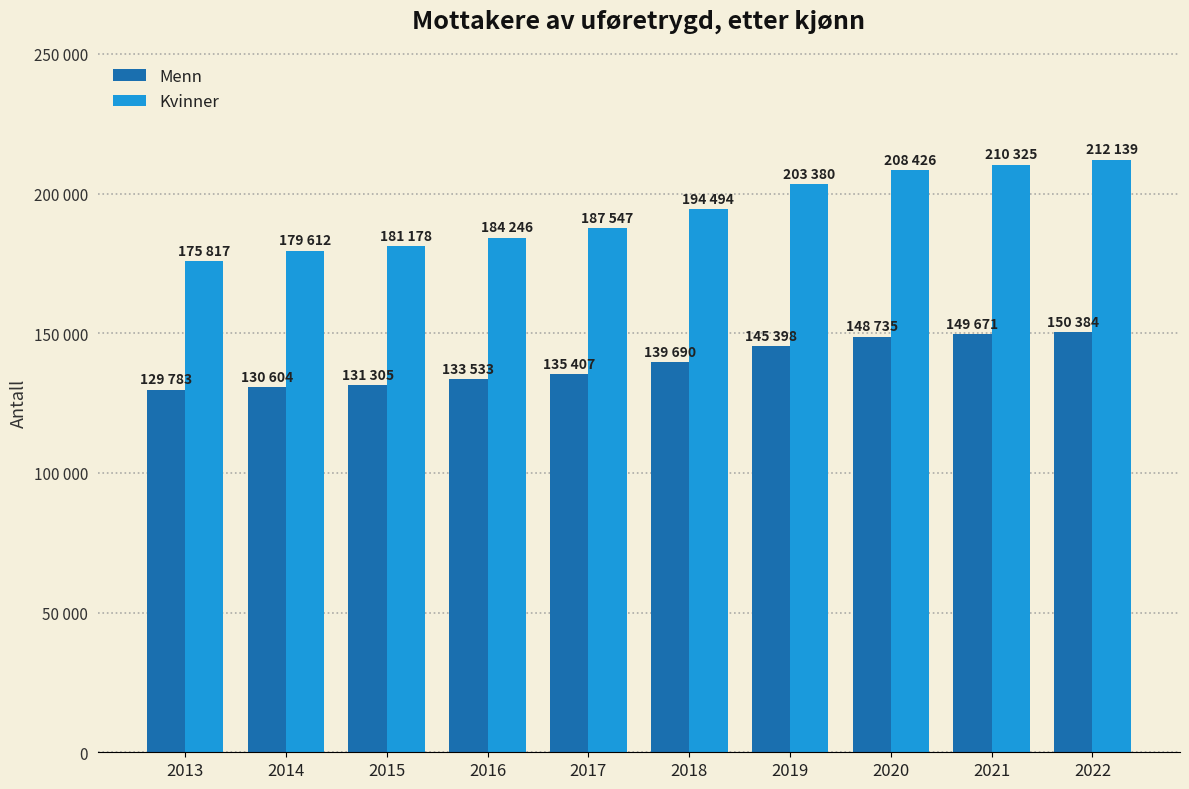

List the series in order of their overall mean, lowest first.

Menn, Kvinner